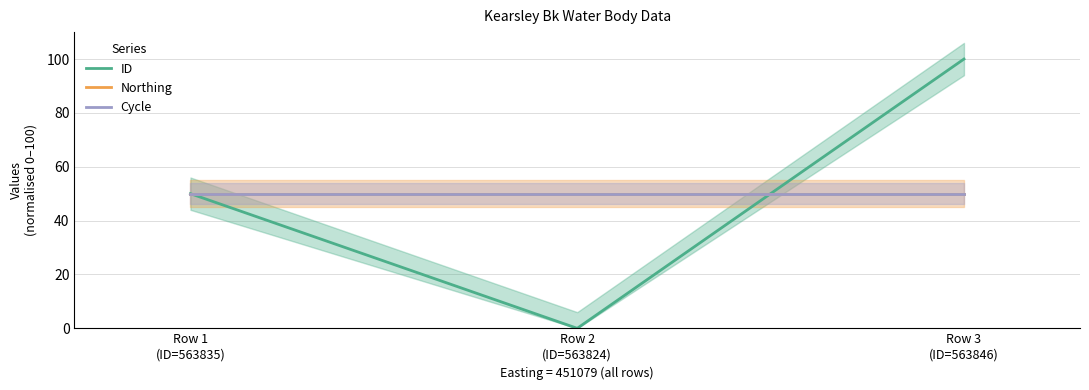

Reading right to left, list all the values displayed in this chart.

ID: 100	0	50
Northing: 50	50	50
Cycle: 50	50	50